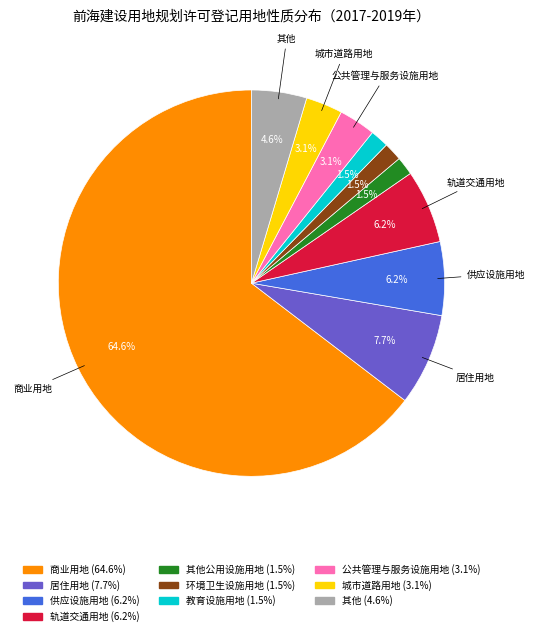

Is there any slice that represents more than half of the pie?

Yes